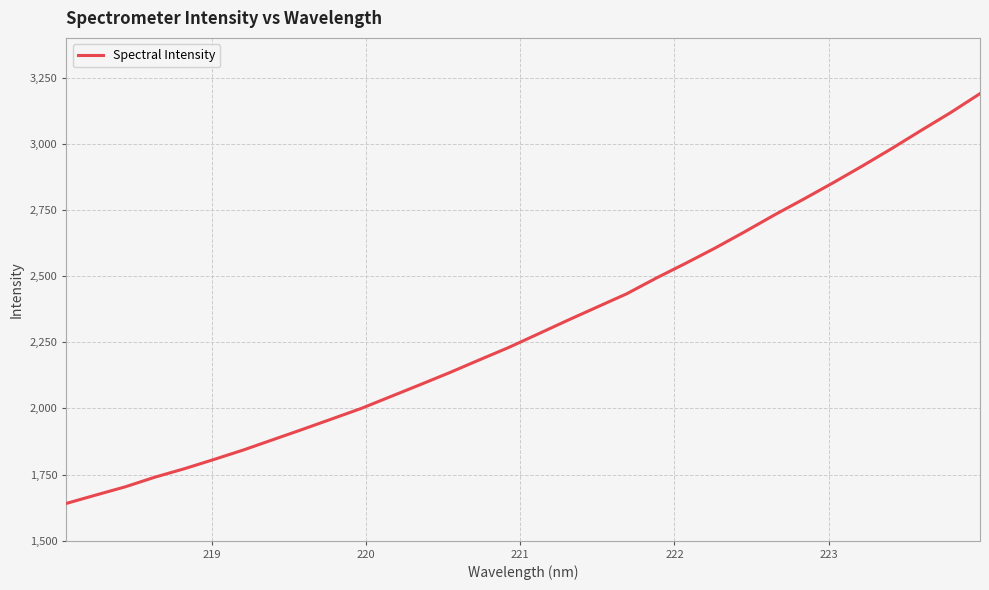

What is the greatest value displayed?

3189.3